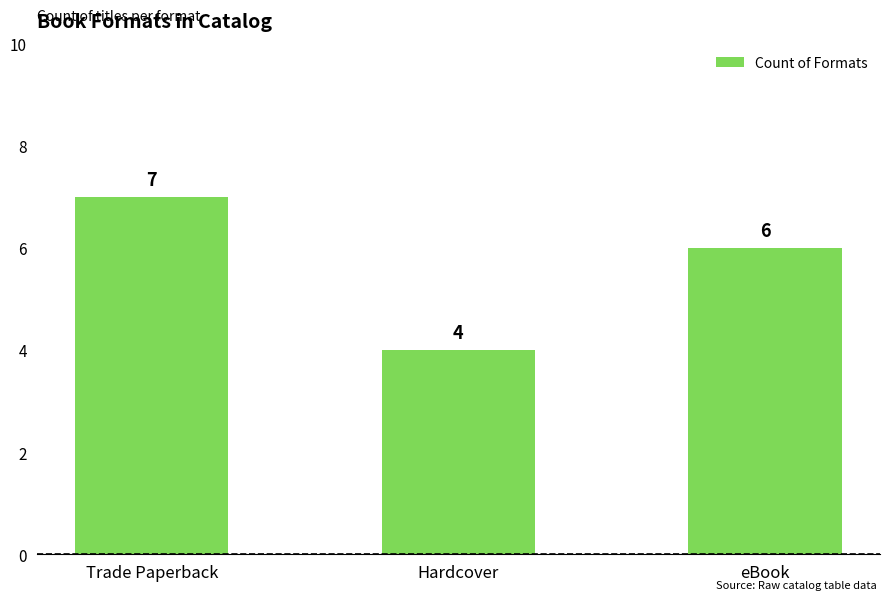

How many values are between 4 and 7?

3